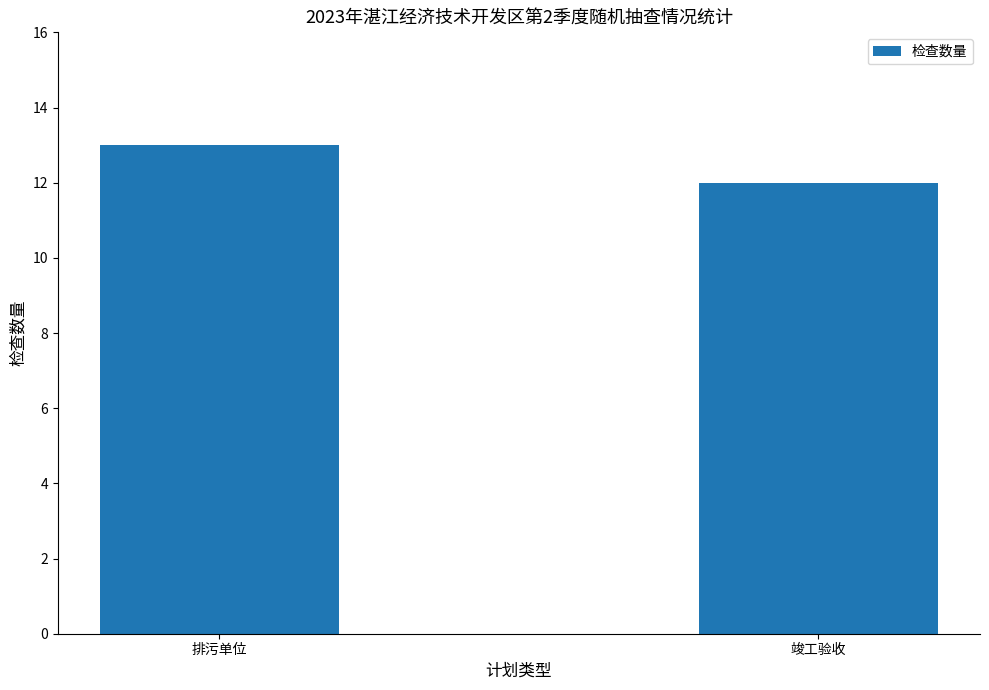

Reading right to left, transcribe all the data shown in this chart.

竣工验收=12	排污单位=13